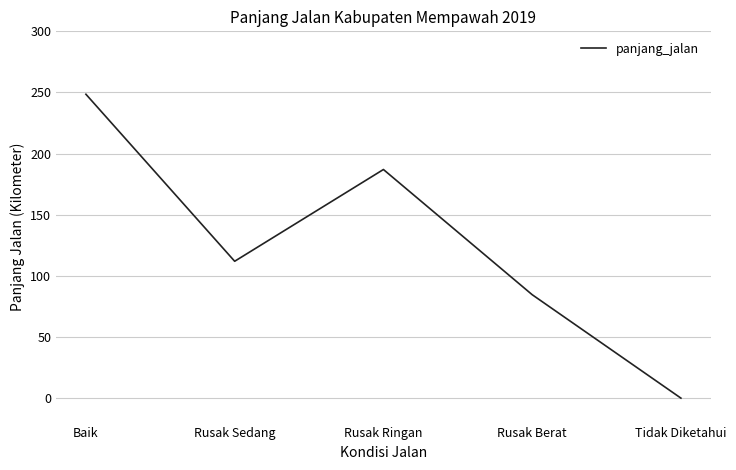

Reading right to left, extract all data points from this chart.

0.0	84.6	187.0	111.9	248.5